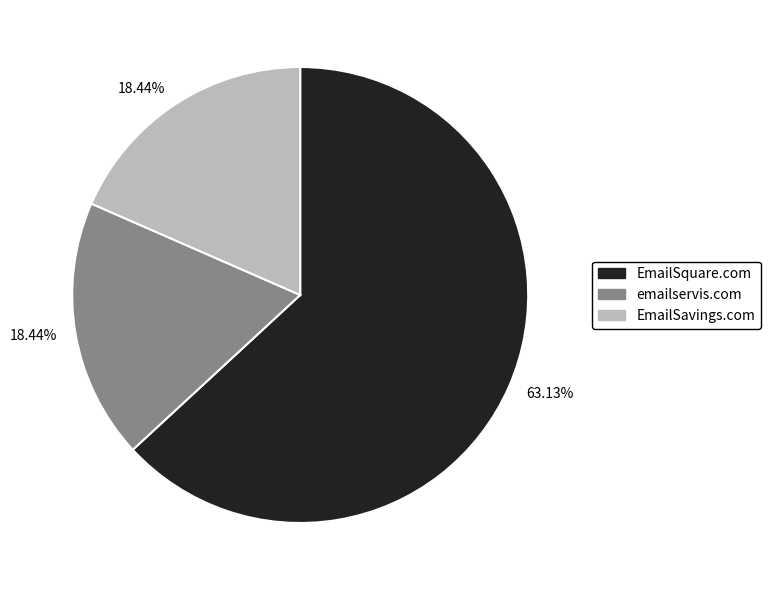

Approximately how many times larger is the value at EmailSavings.com compared to emailservis.com?

1.0